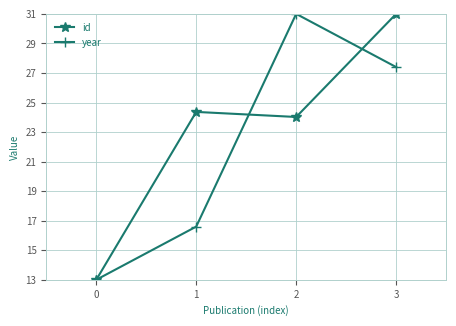

What is the average value of the id series?

23.1